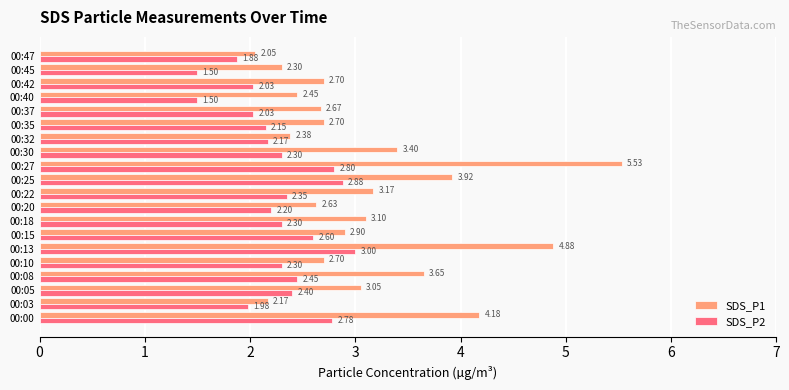

What is the sum of the SDS_P1 values at 00:35 and 00:10?

5.4